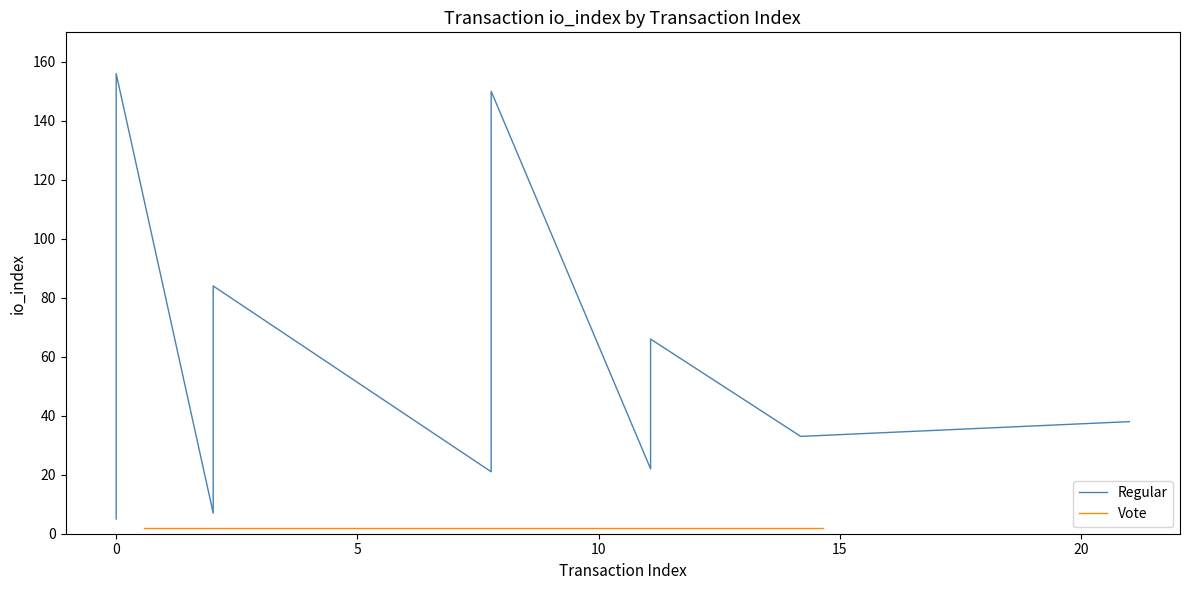

Does the chart have visible grid lines?

No